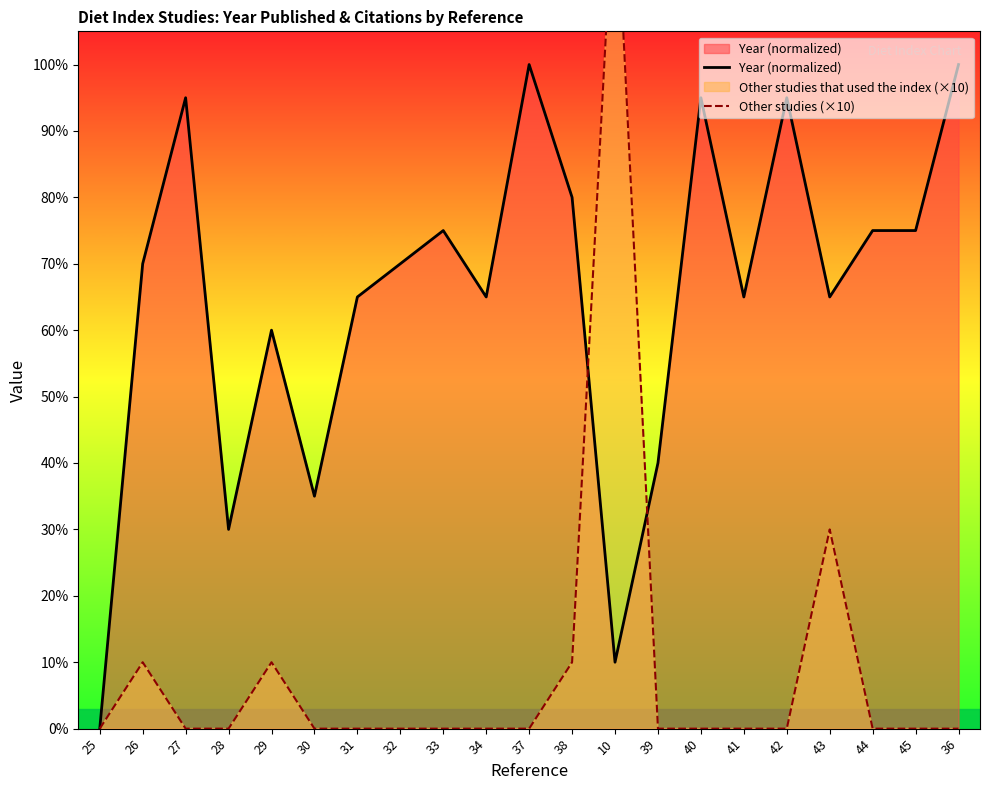

Where is the first local maximum for Other studies (×10)?

26